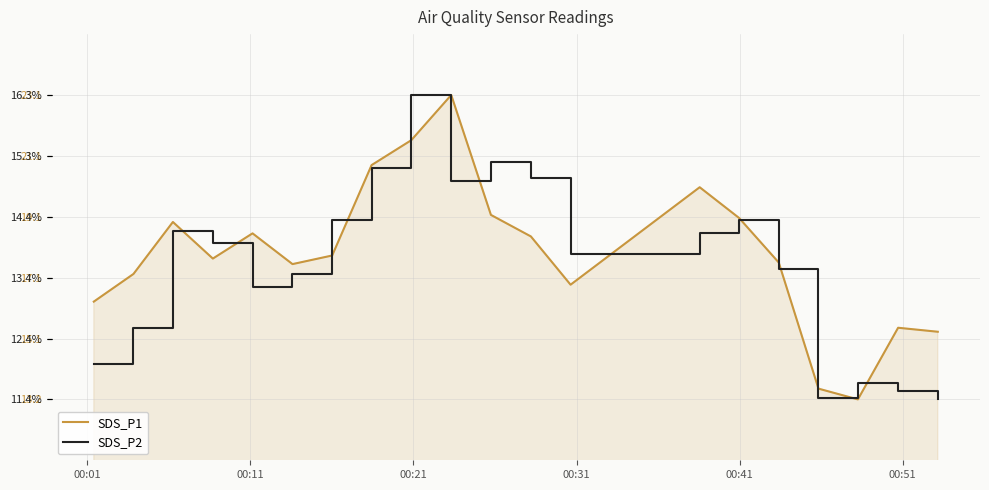

The value of SDS_P2 at 00:31 is 6.4. True or false?

False